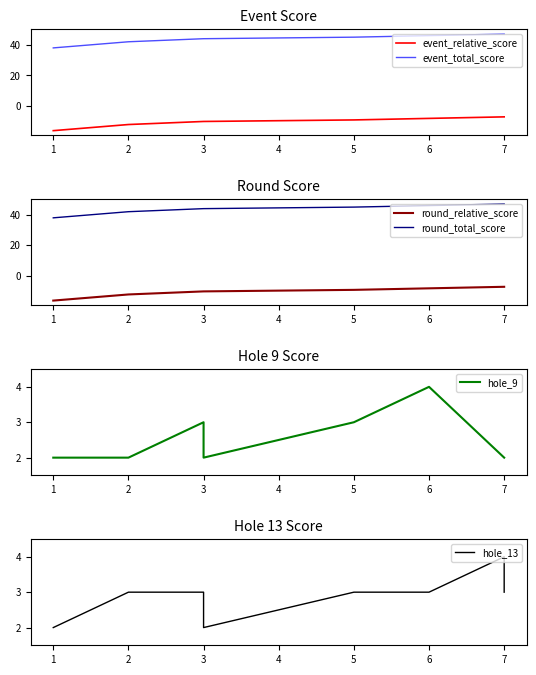

How many interior local valleys does the hole_13 series have?

1